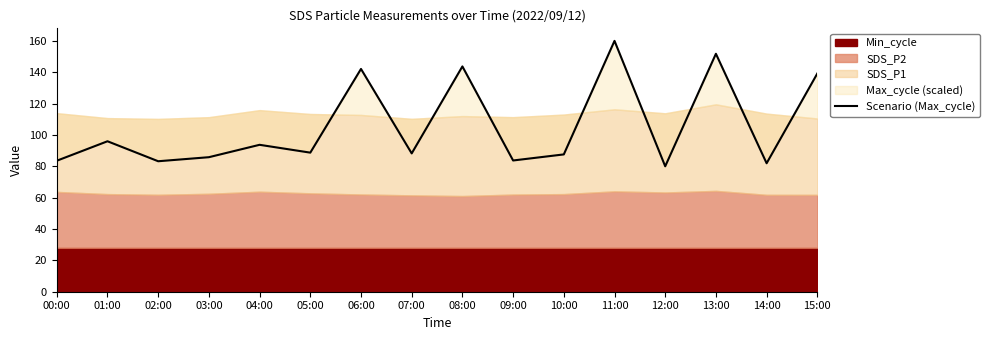

How many interior local valleys (lower than both neighbors) does the data have?

6